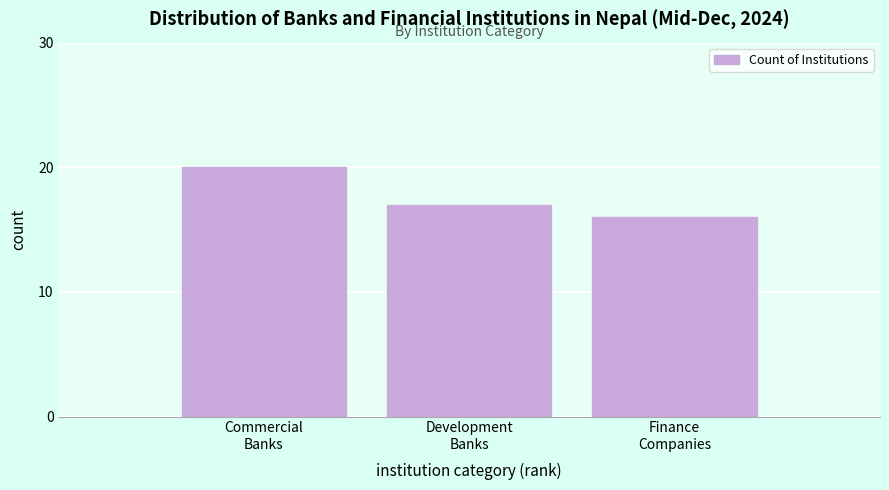

Reading left to right, transcribe all the data shown in this chart.

20	17	16